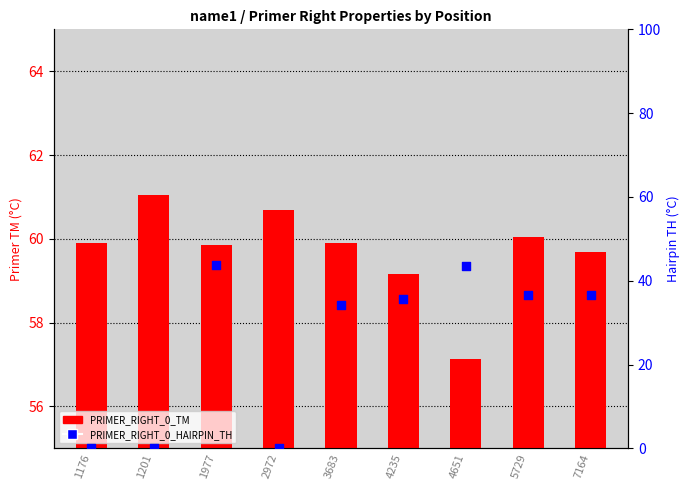

At how many categories does at least one series exceed 31?

9